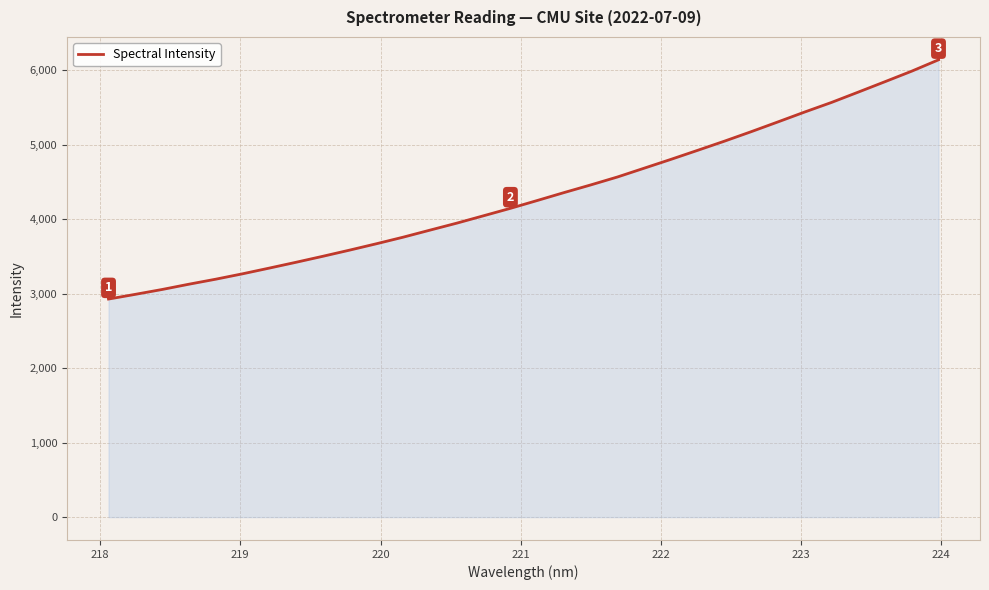

What is the smallest value displayed?

2926.9